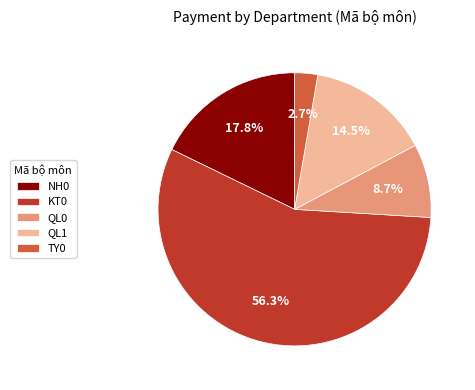

To the nearest percent, what is the difference between the largest and smallest slice percentages?

54%